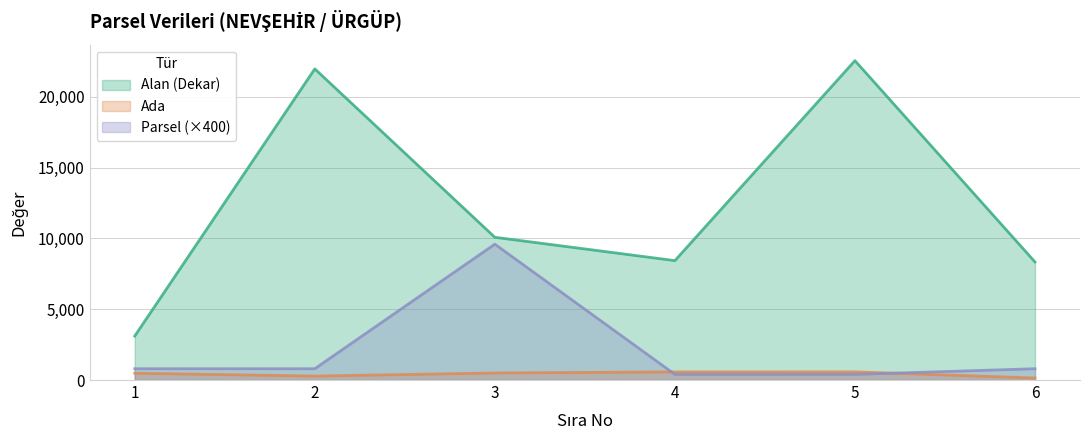

What is the difference between the second highest and minimum values in the Ada series?

434.0